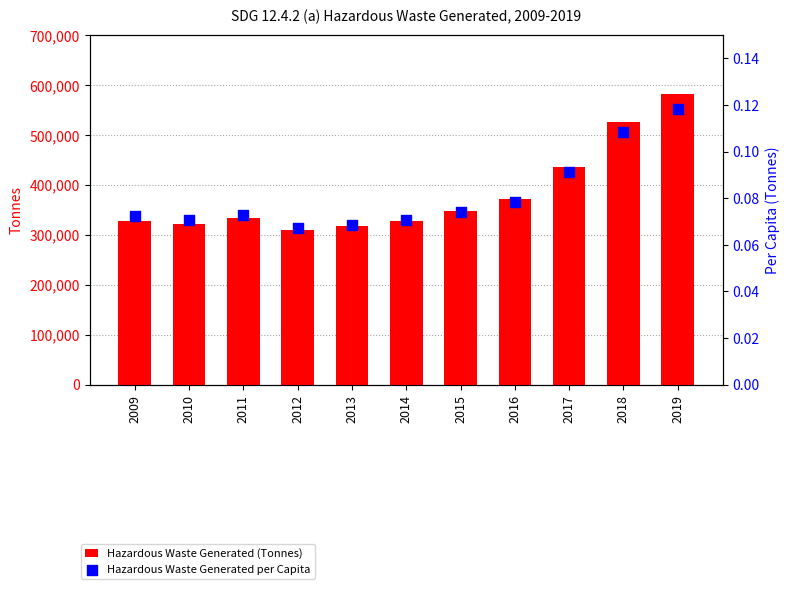

What is the total value across all series at 2016?

372118.1